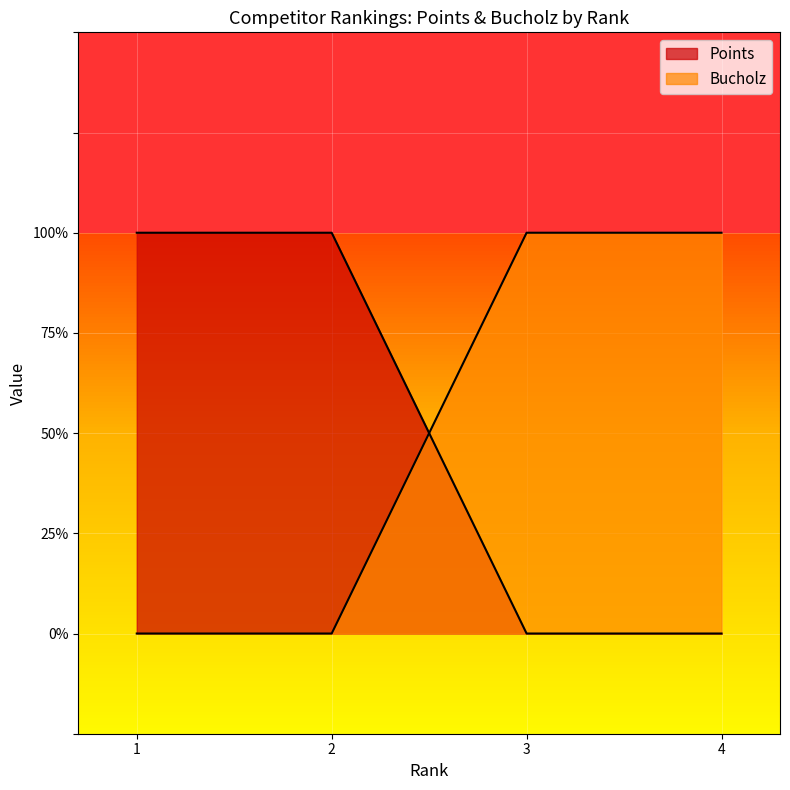

Which category has the lowest value in the Bucholz series?

1